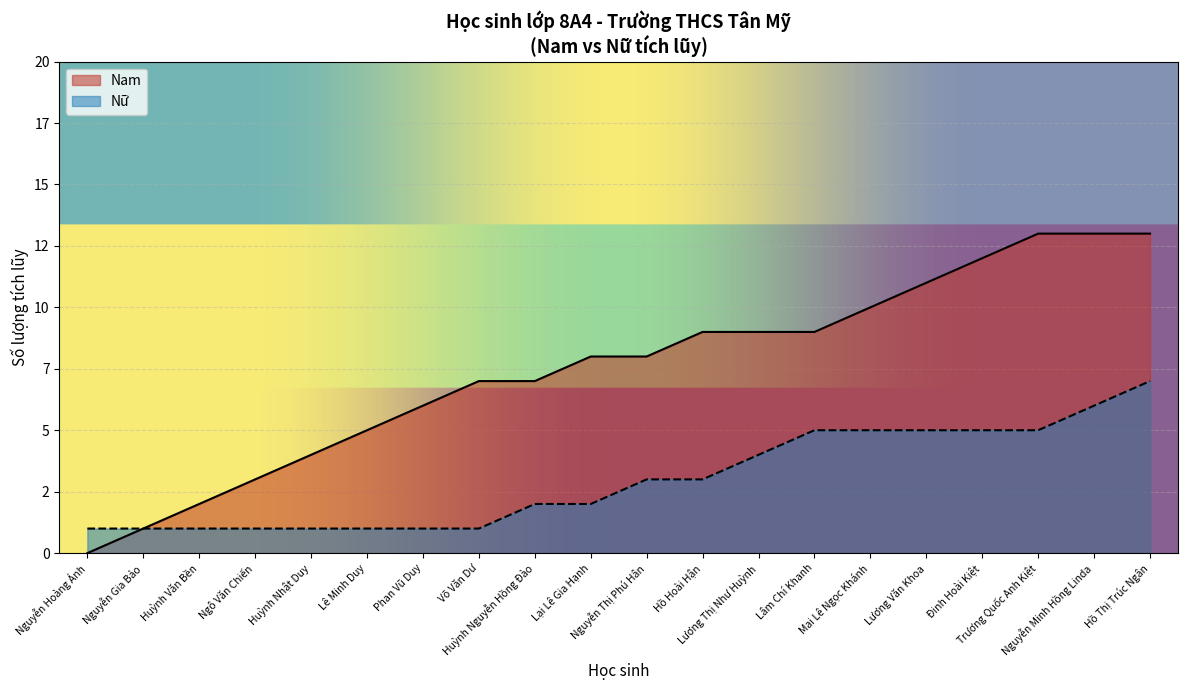

Which label corresponds to the smallest value in the chart?

Nguyễn Hoàng Ánh